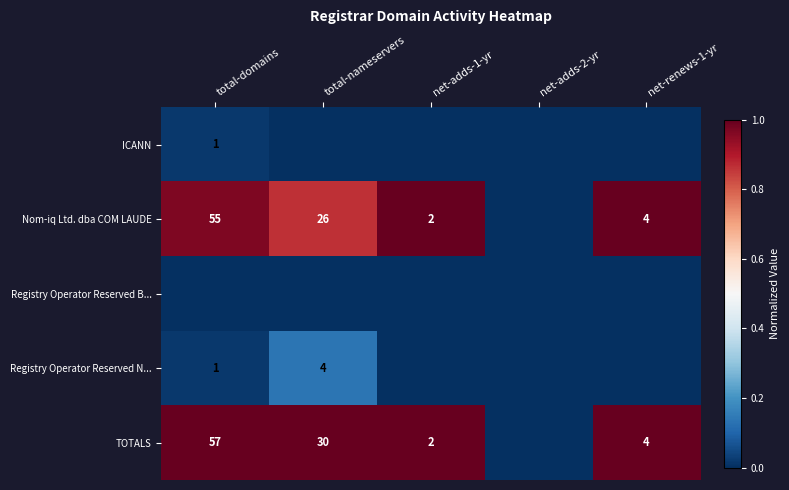

The Nom-iq Ltd. dba COM LAUDE series shows 6 at net-renews-1-yr. True or false?

False